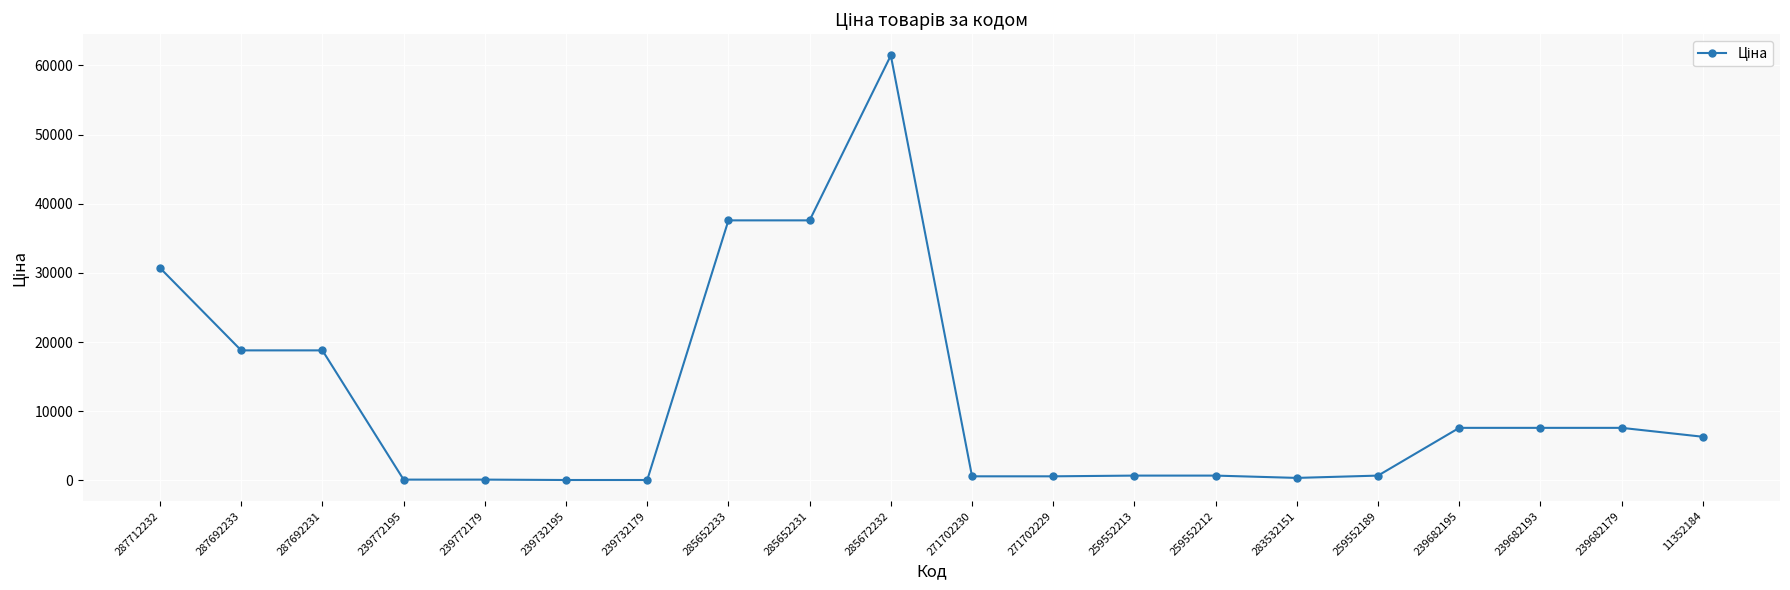

At which label is the value closest to 30745?

287712232